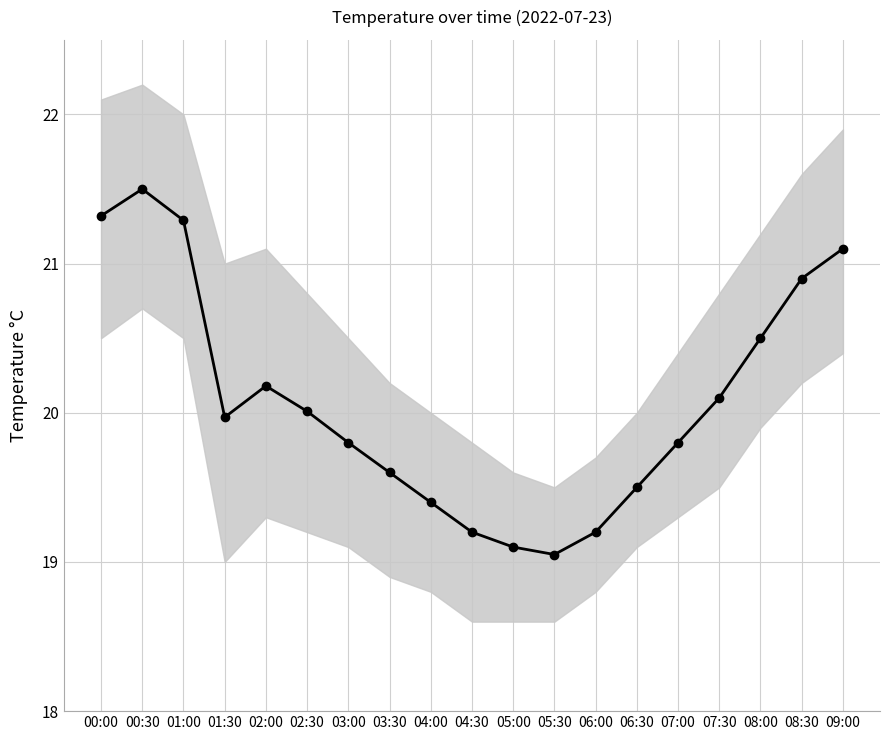

What is the sum of all values?

381.5